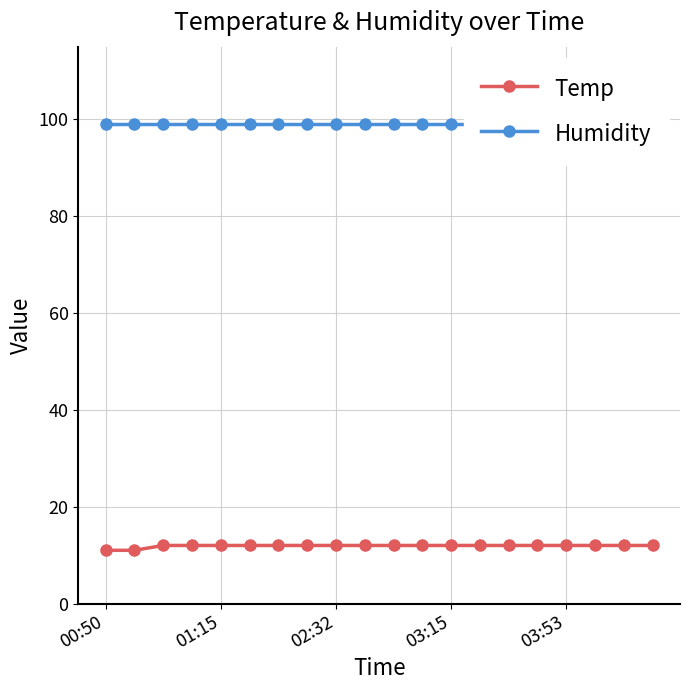

The Temp series shows 5 at 02:32. True or false?

False